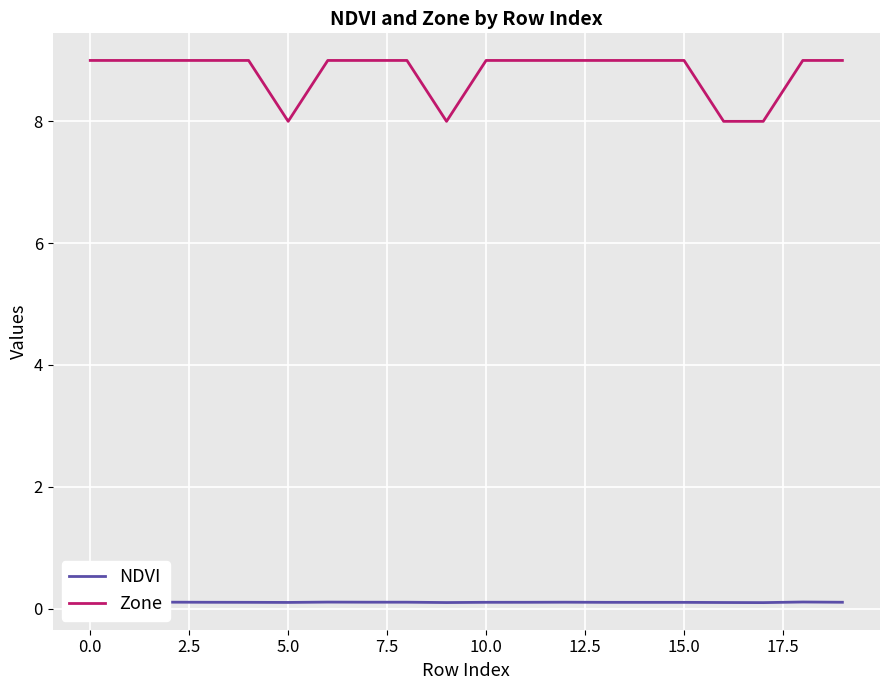

Which series has the widest spread of values?

Zone